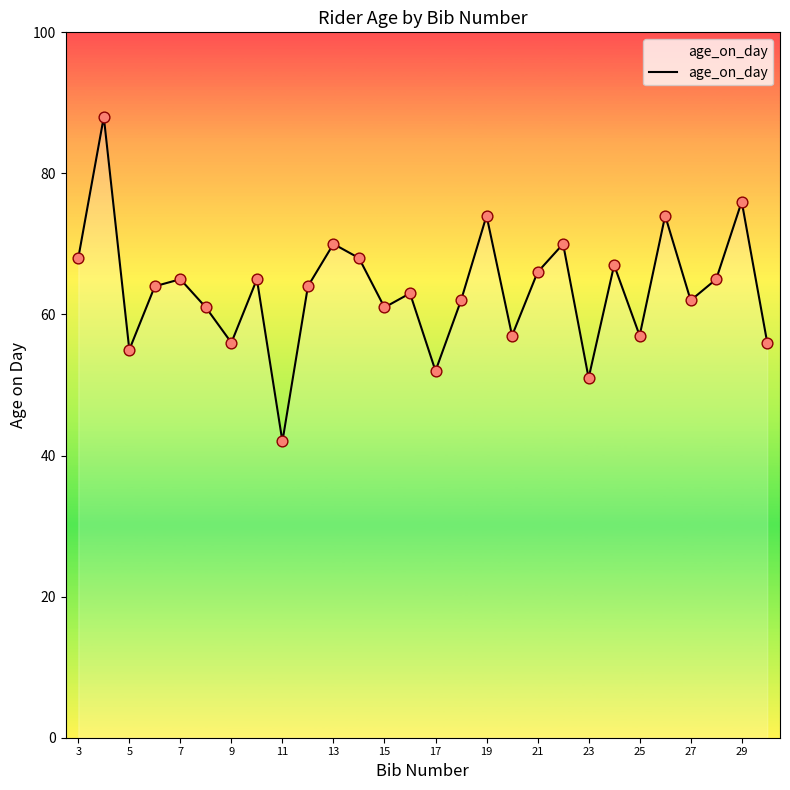

What is the minimum value shown in the chart?

42